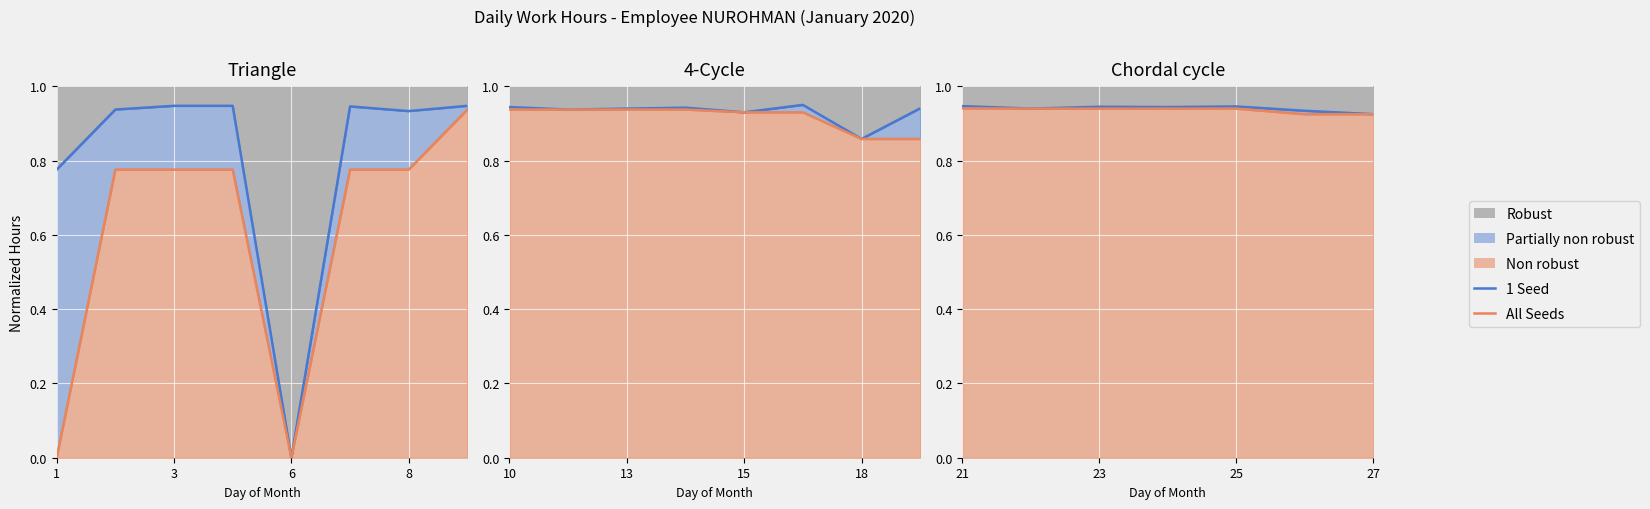

At 6, list the series in order from smallest to largest.

All Seeds, 1 Seed